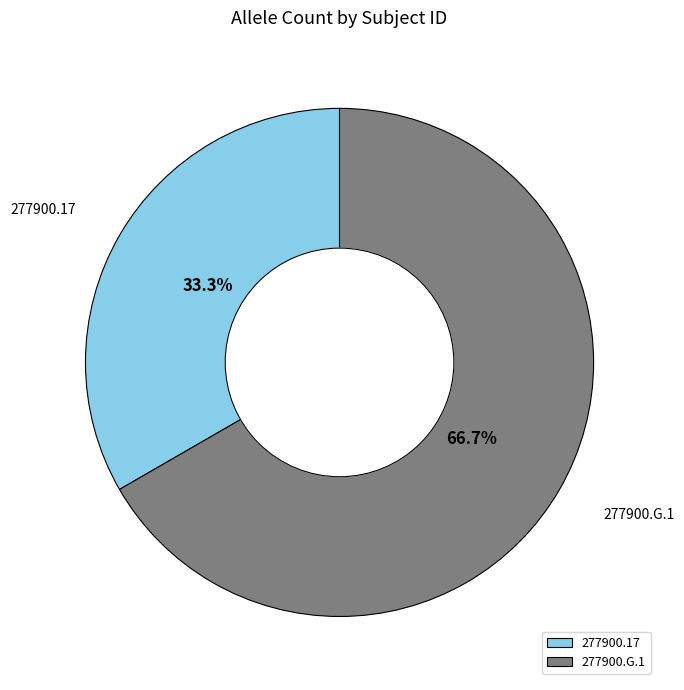

Is 277900.G.1 the majority of the pie?

Yes